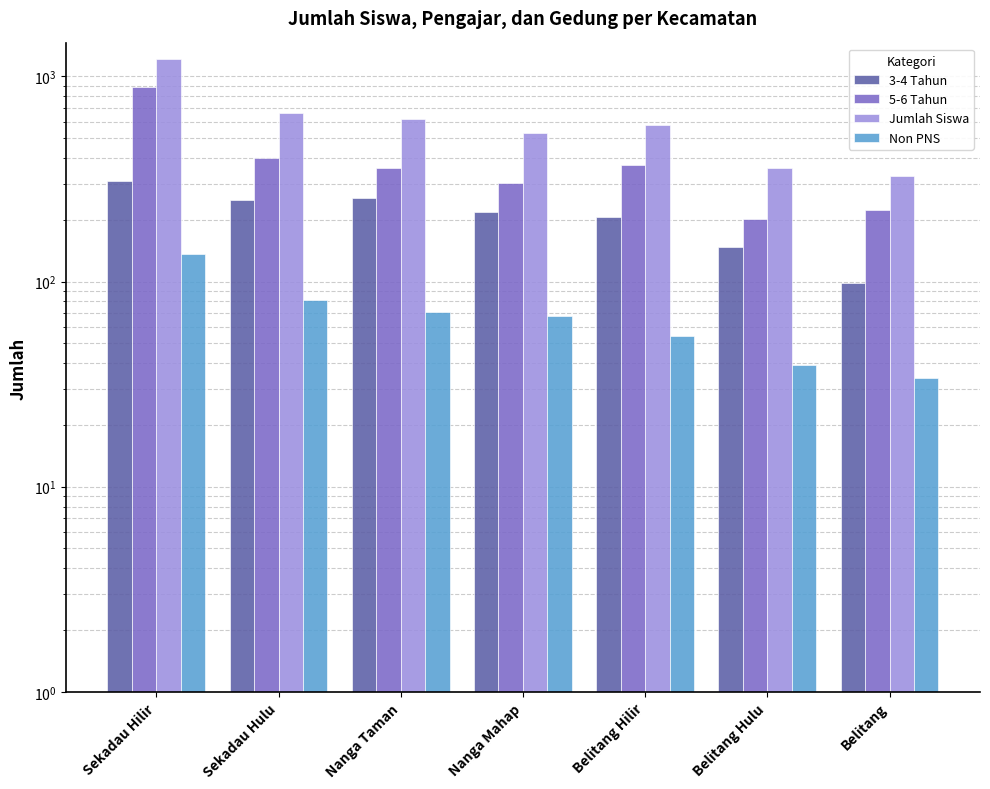

True or false: Non PNS has a value of 68 at Nanga Mahap.

True